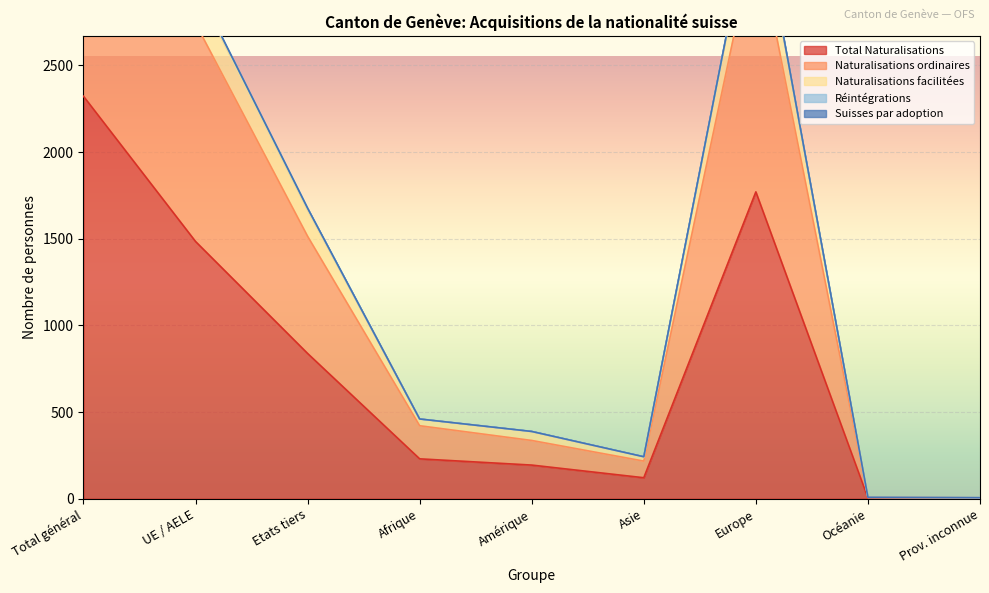

At which label does Réintégrations first exceed 460?

Total général